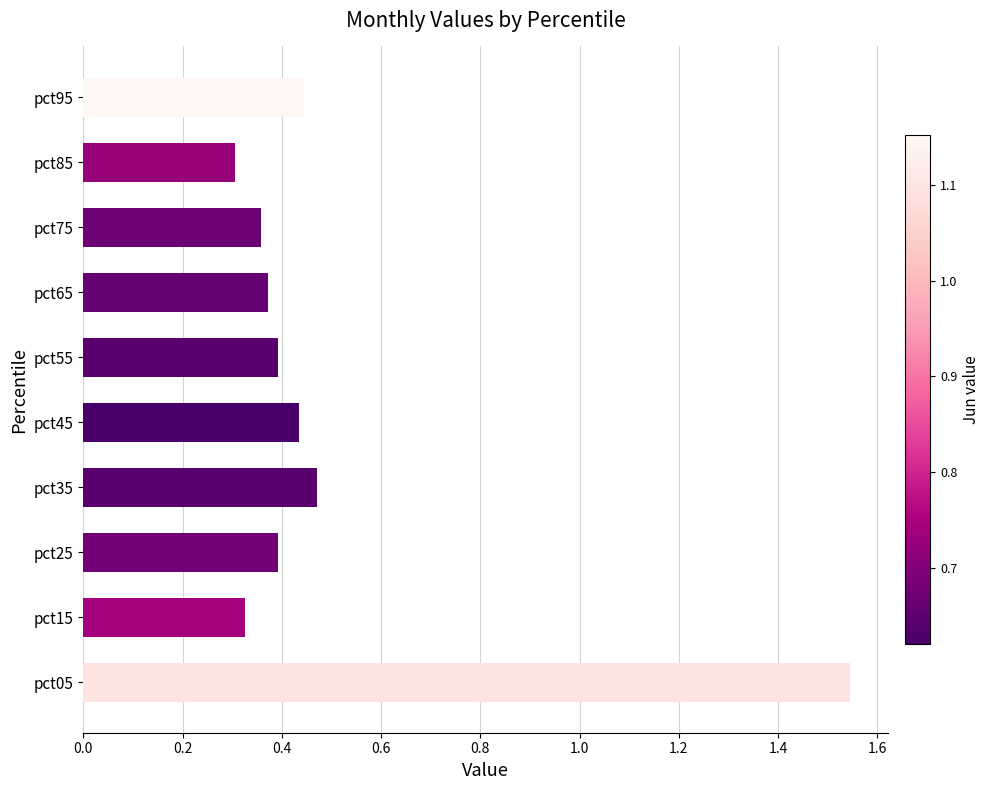

Which category has the highest value across all series?

pct05